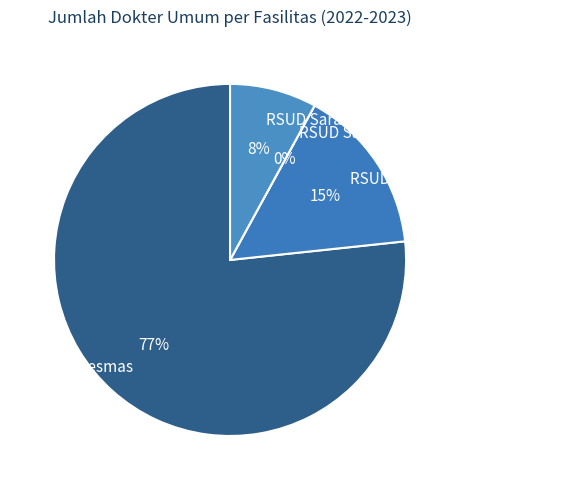

Do RSUD Saras Adyatma (2022) and Puskesmas together represent more than half of the pie?

Yes